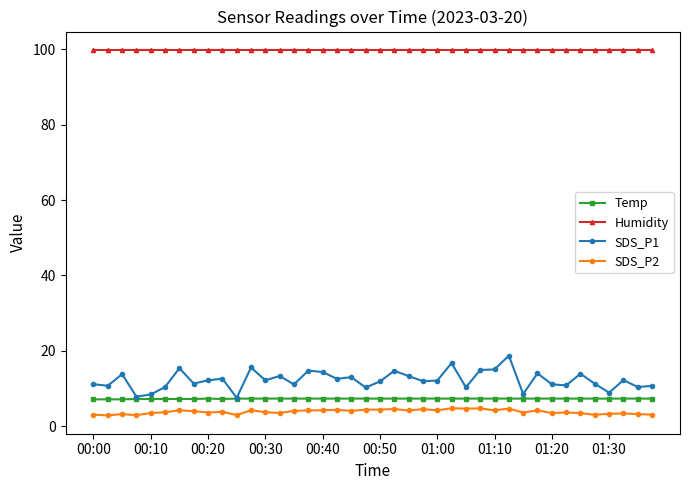

At how many categories does at least one series exceed 73?

40